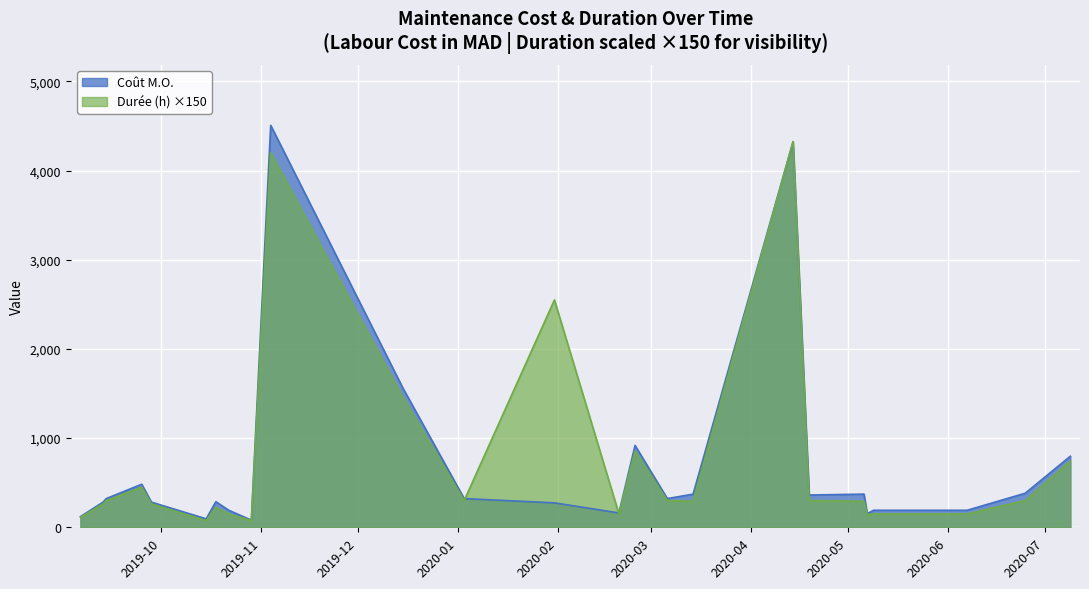

How many values in the Durée (h) series are below 292?

11